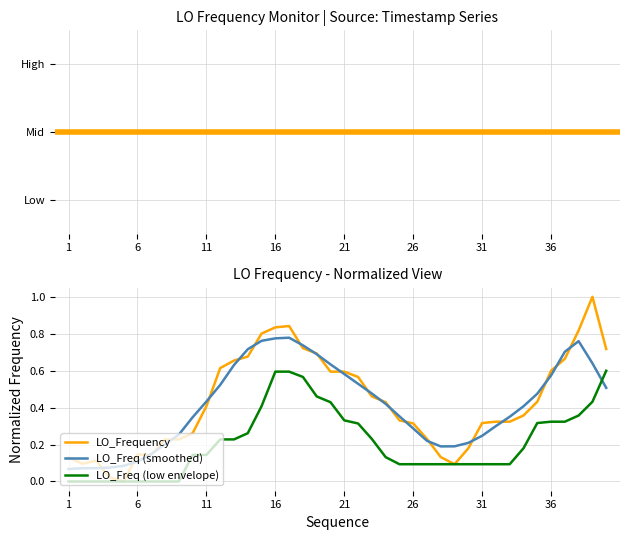

True or false: LO_Freq (low envelope) and LO_Freq (smoothed) intersect in this chart.

True